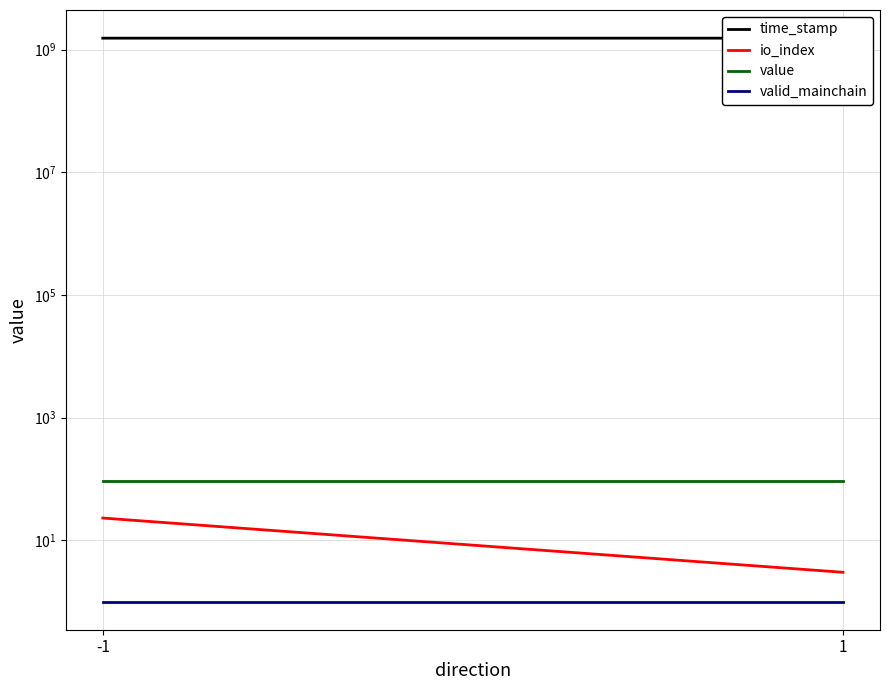

At which category is the sum across all series the highest?

-1